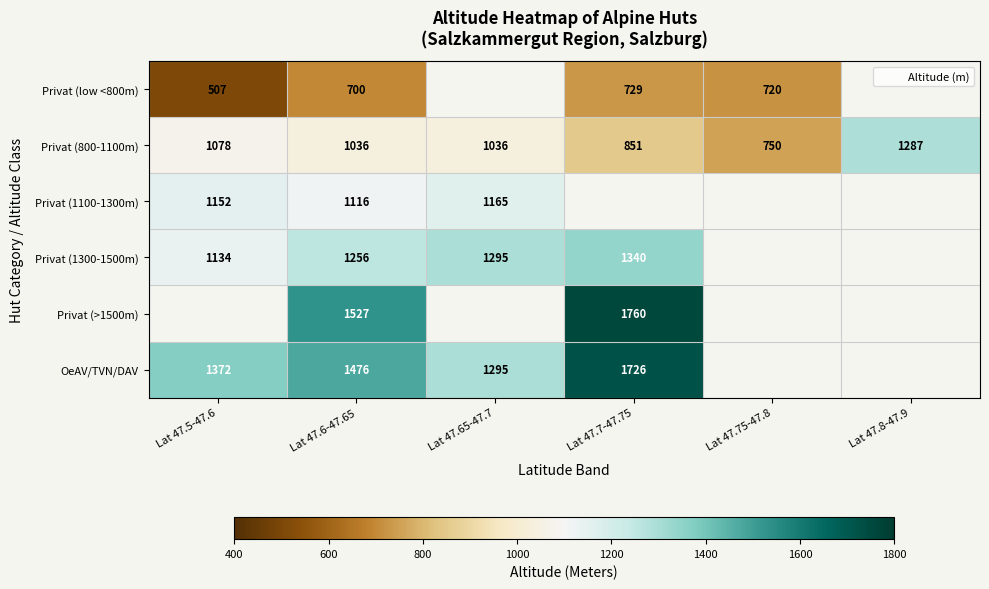

At which category is the sum across all series the highest?

Lat 47.6-47.65